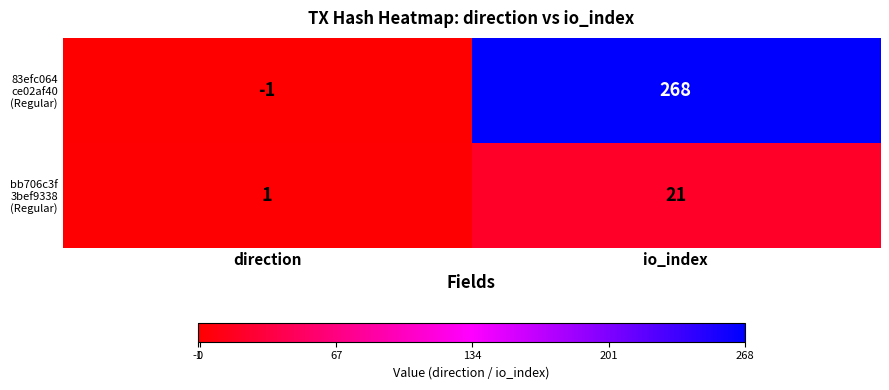

At which category is the sum across all series the highest?

io_index